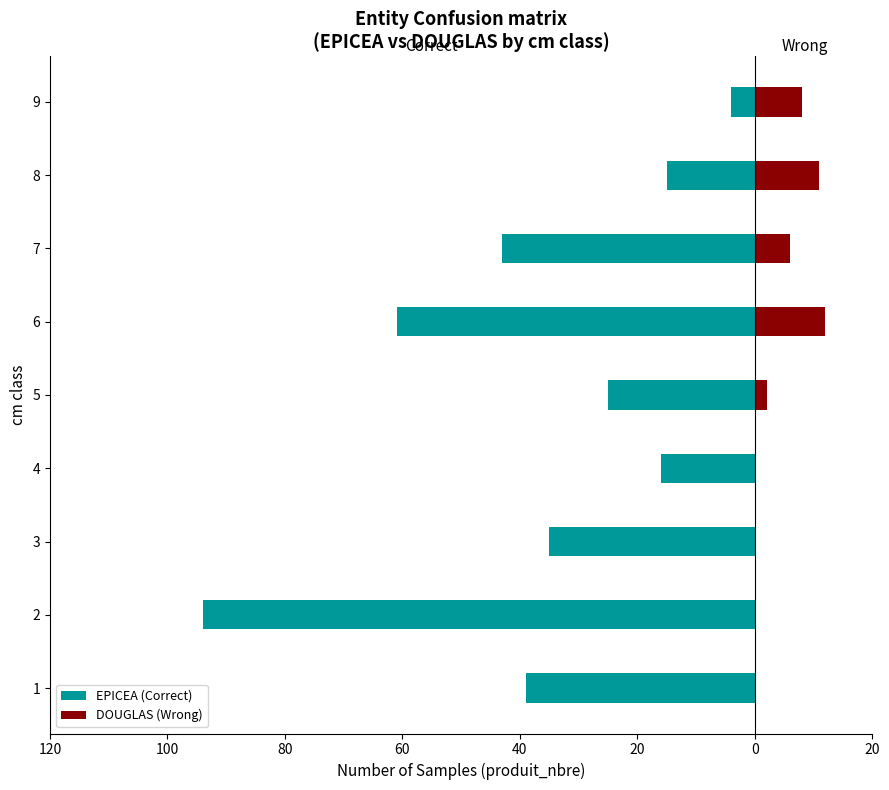

Does the chart contain stacked bars?

No